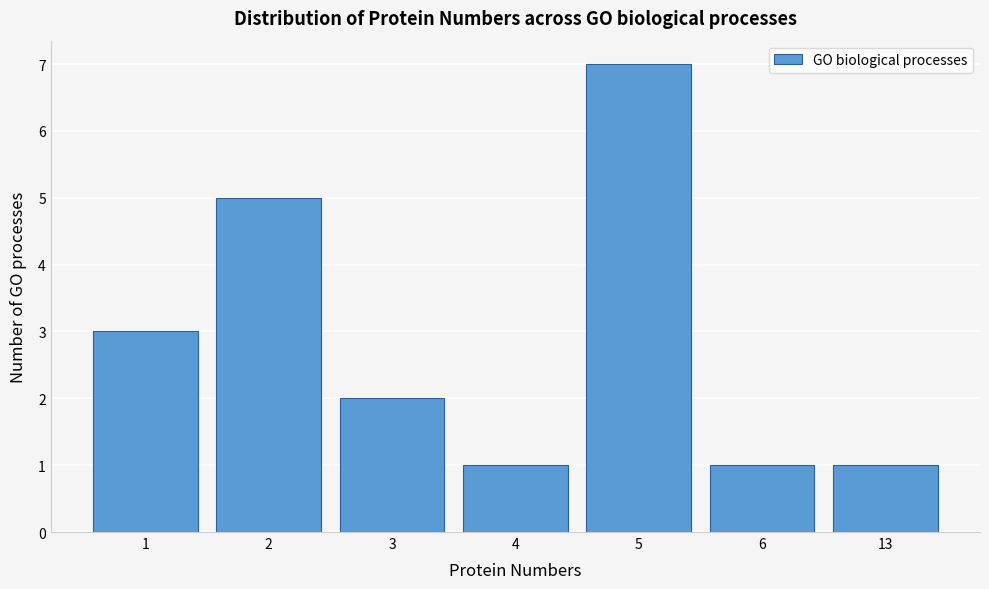

Reading left to right, transcribe all the data shown in this chart.

3	5	2	1	7	1	1